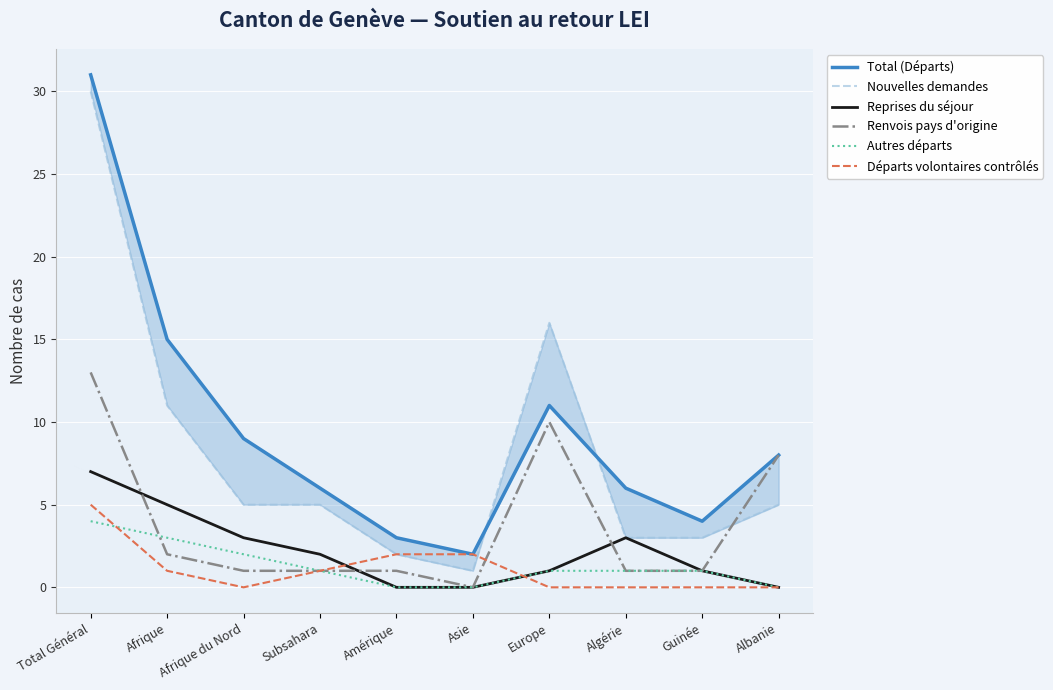

List the labels in order of Renvois pays d'origine value, largest first.

Total Général, Europe, Albanie, Afrique, Afrique du Nord, Subsahara, Amérique, Algérie, Guinée, Asie